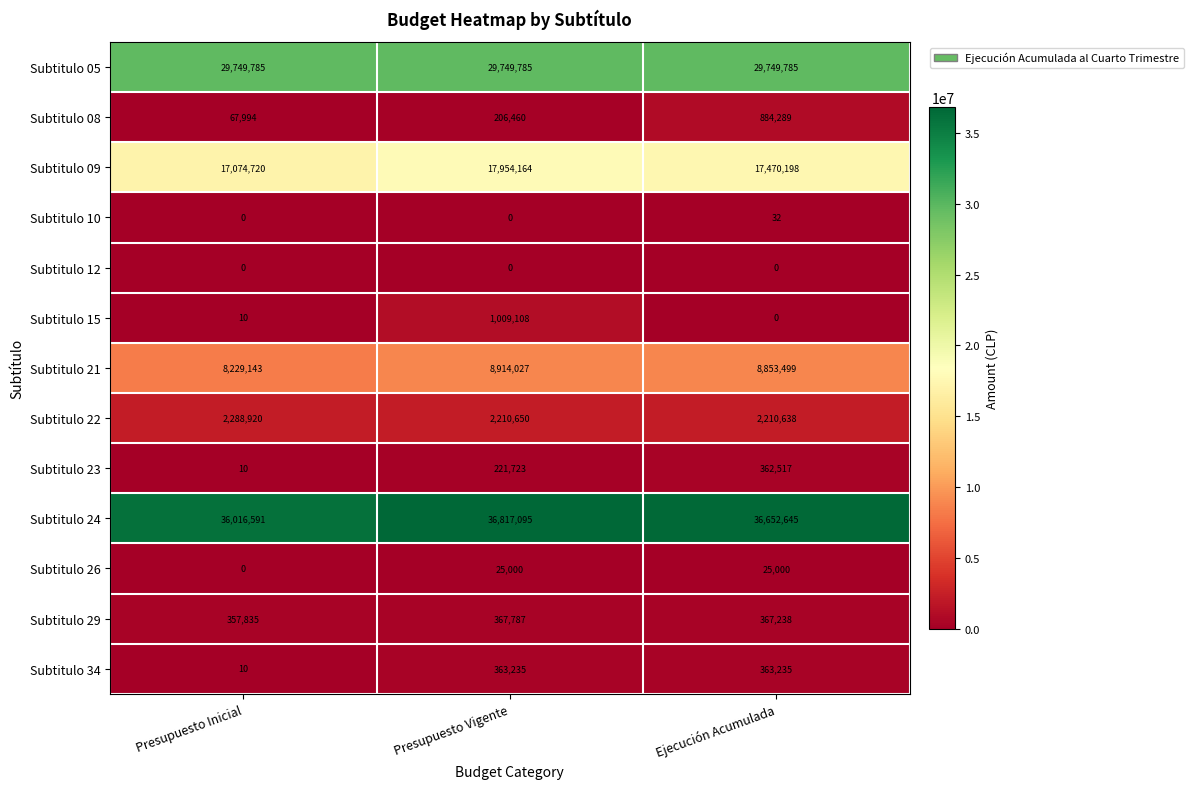

What is the greatest value displayed?

36817095